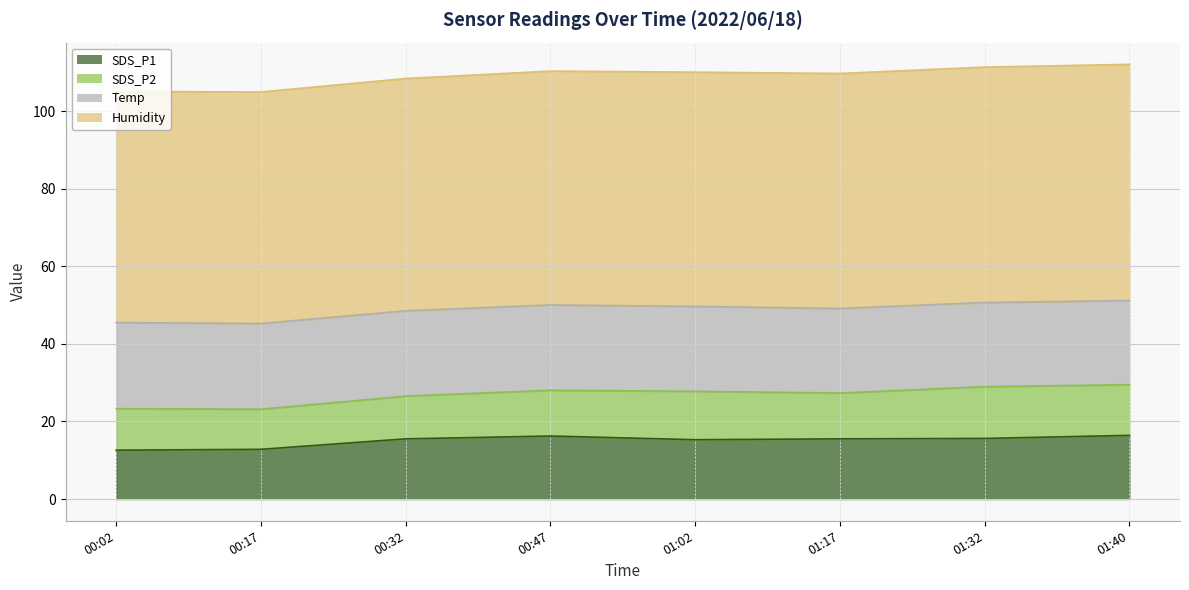

What is the difference between the second highest and second lowest values in the SDS_P2 series?

2.4